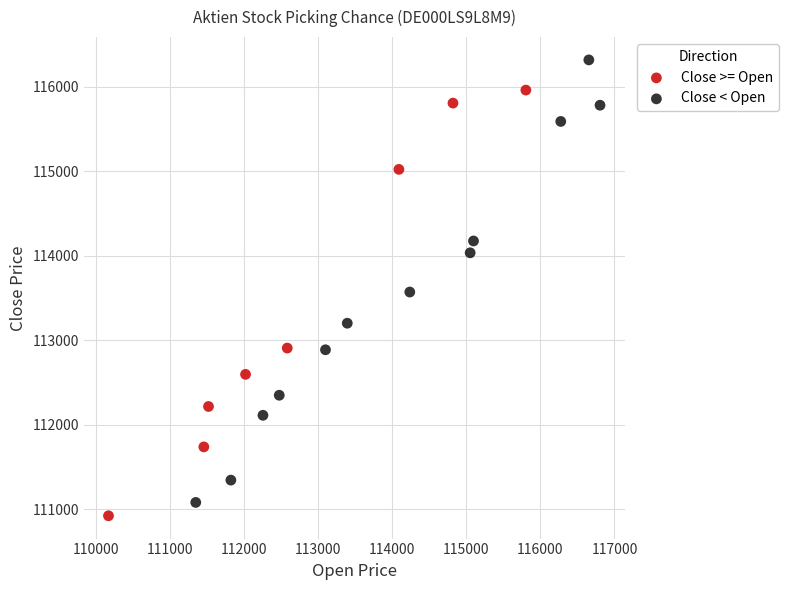

Which series contains the highest Y value?

Close < Open